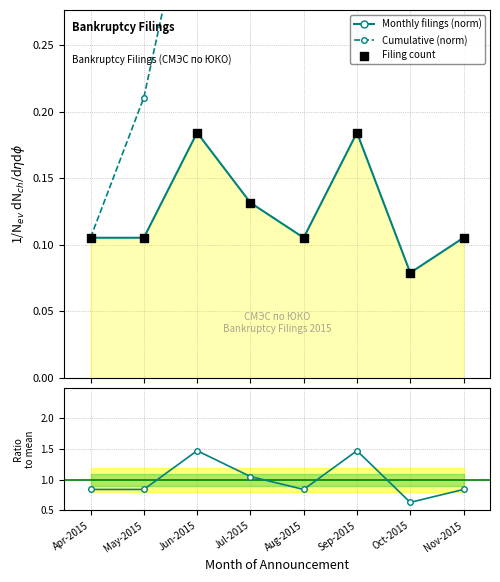

At which category is the sum across all series the highest?

Sep-2015